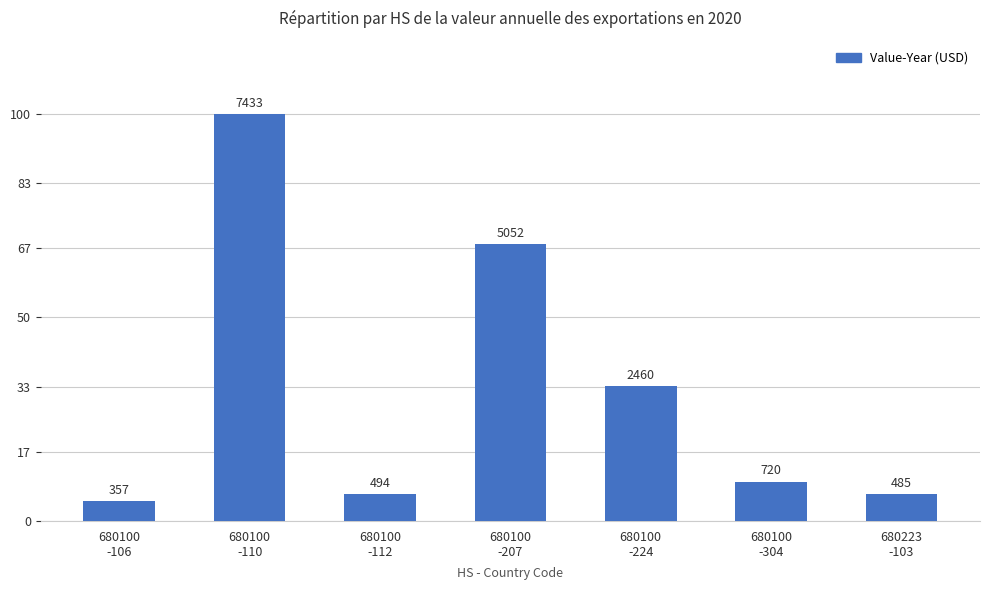

List the labels in order of value, smallest first.

680100
-106, 680223
-103, 680100
-112, 680100
-304, 680100
-224, 680100
-207, 680100
-110